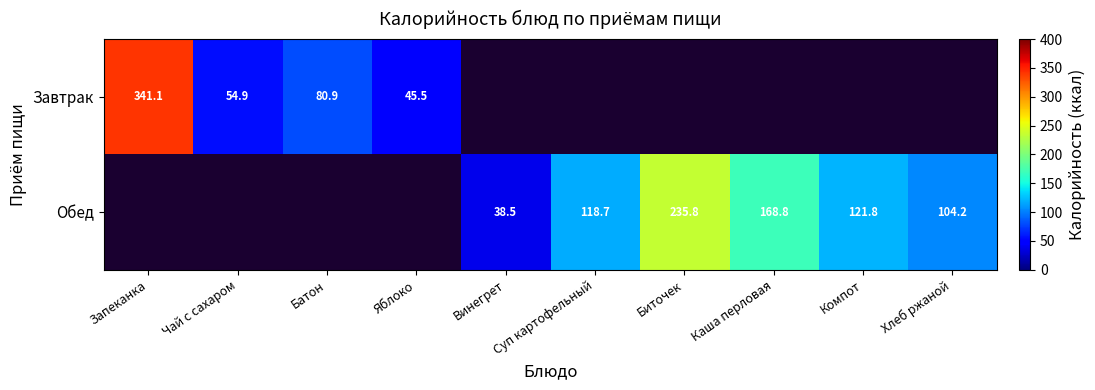

The value of Завтрак at Запеканка is 341.1. True or false?

True